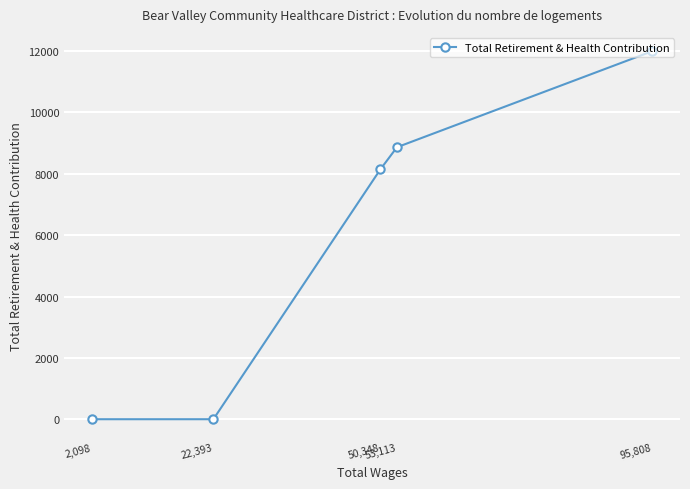

What is the difference between the values at 53,113 and 22,393?

8865